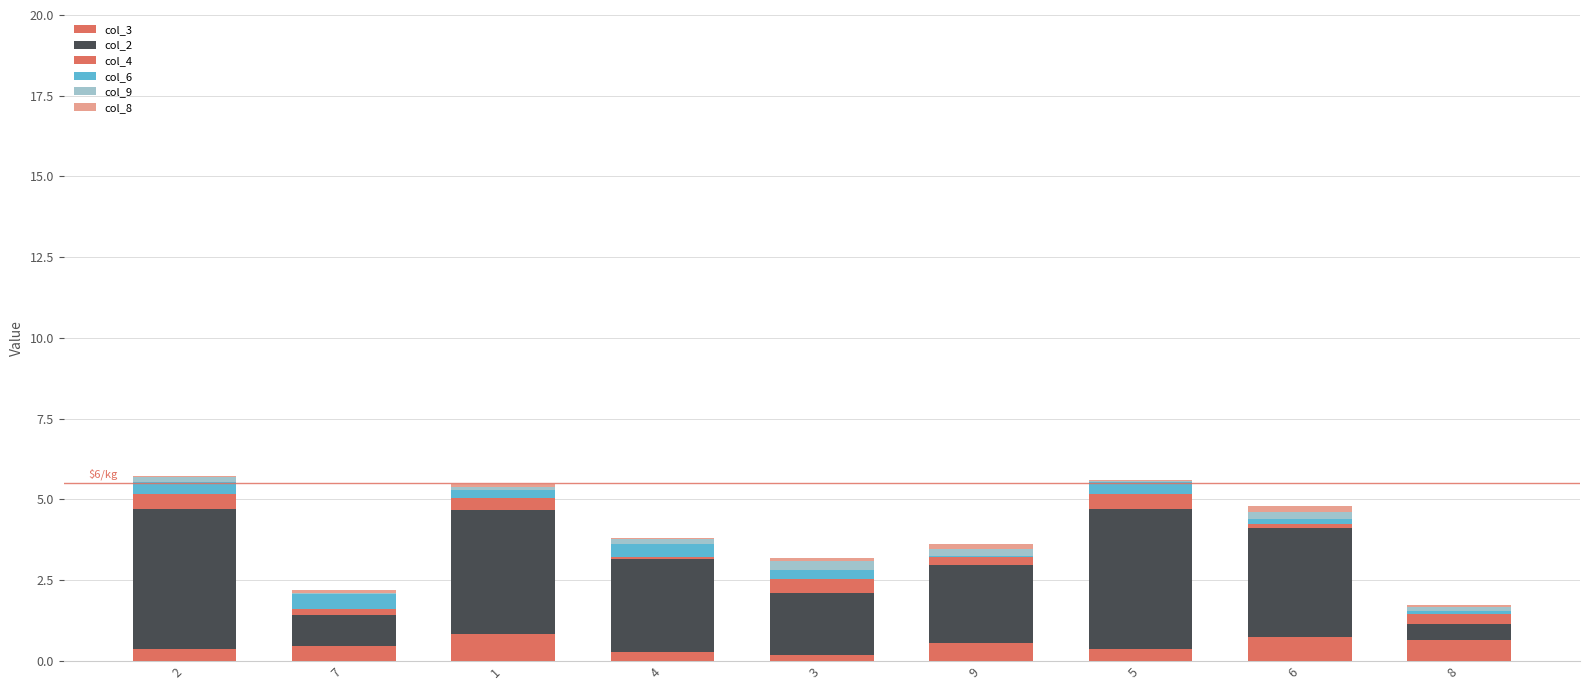

Are the bars grouped side by side (vs. stacked)?

No